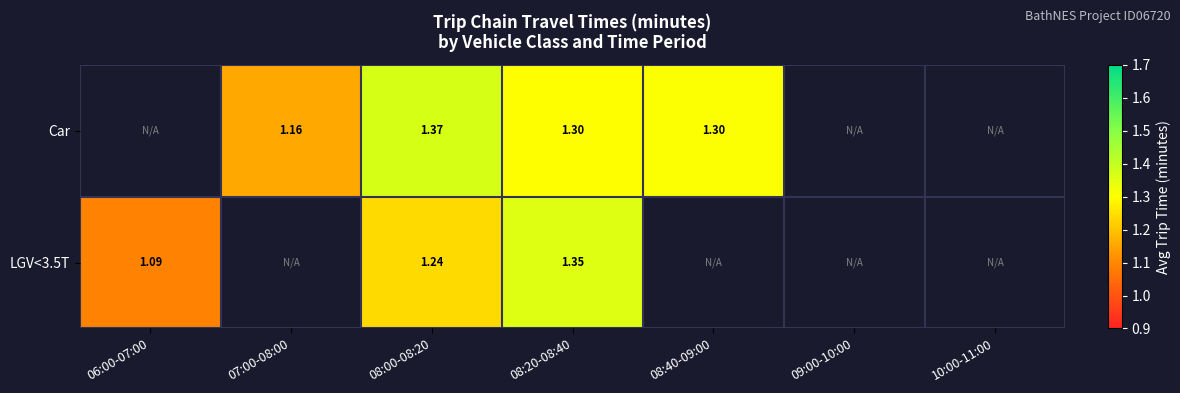

Which series has the largest range (max minus min)?

LGV<3.5T